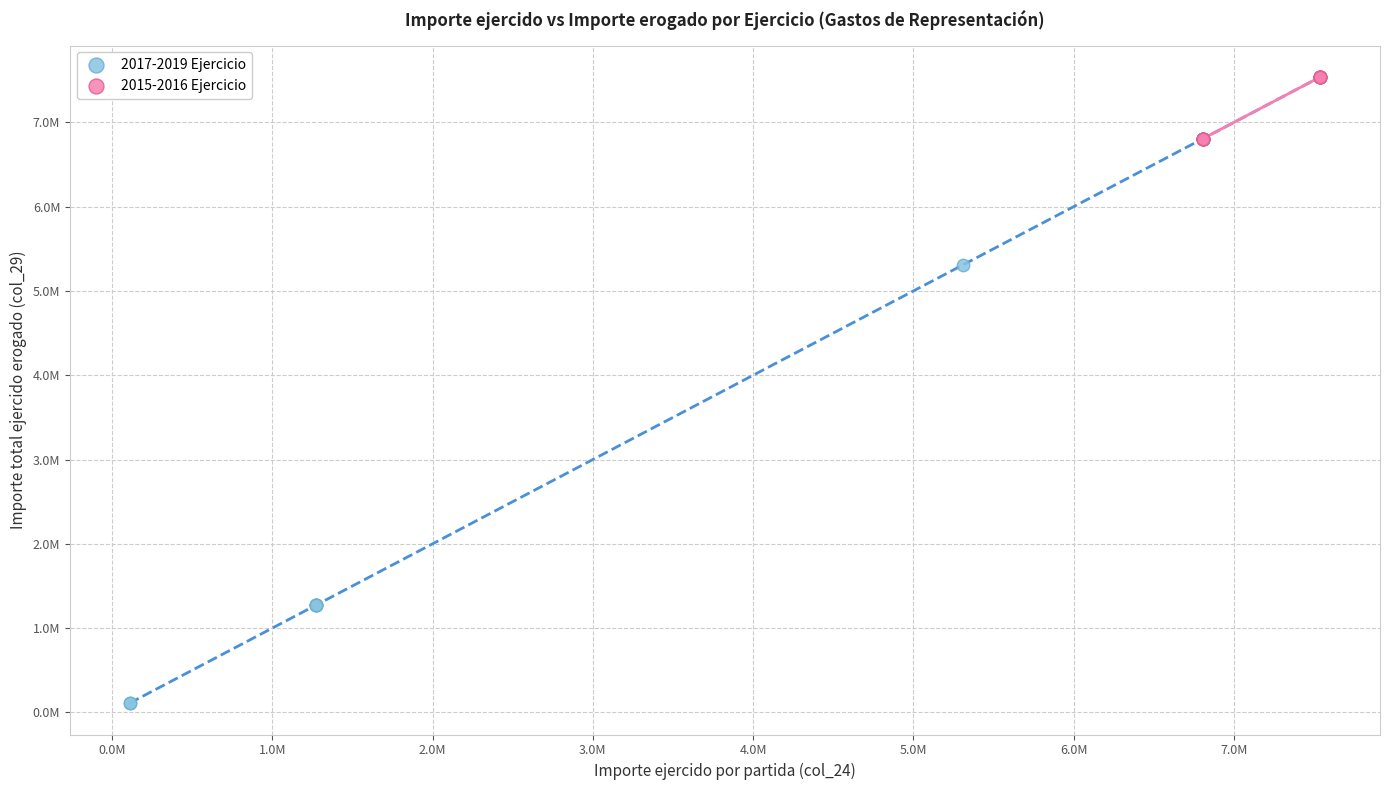

Which series has the widest spread of Y values?

2017-2019 Ejercicio